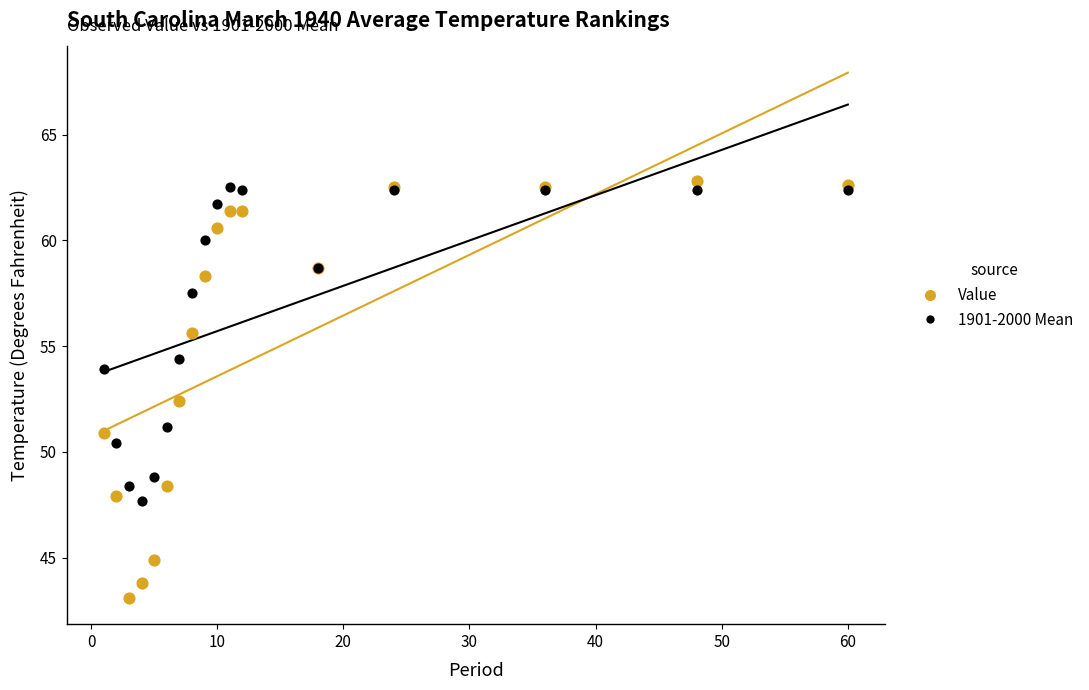

What are all the series names shown in the legend?

Value, 1901-2000 Mean